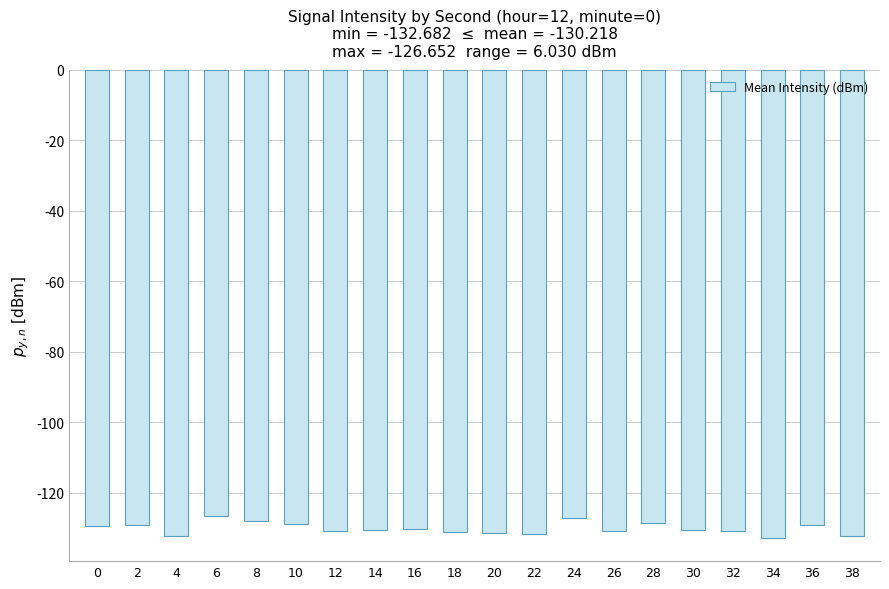

Is it true that the value at 16 is -197.4?

False